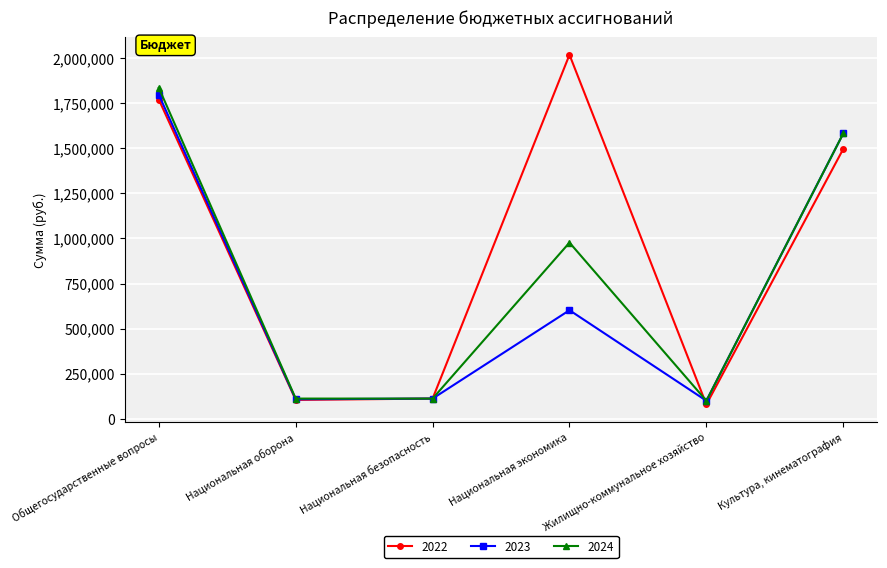

What is the greatest value displayed?

2018482